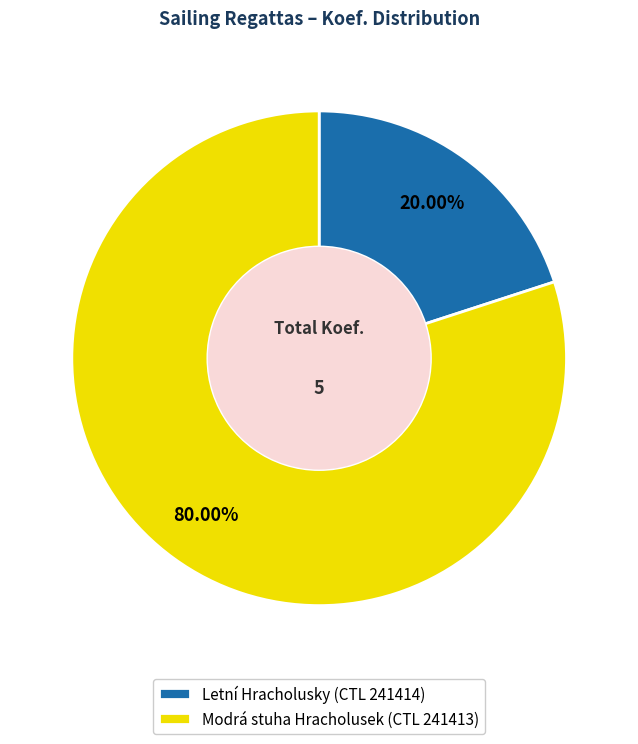

What is the ratio of the value at Modrá stuha Hracholusek (CTL 241413) to the value at Letní Hracholusky (CTL 241414)?

4.0